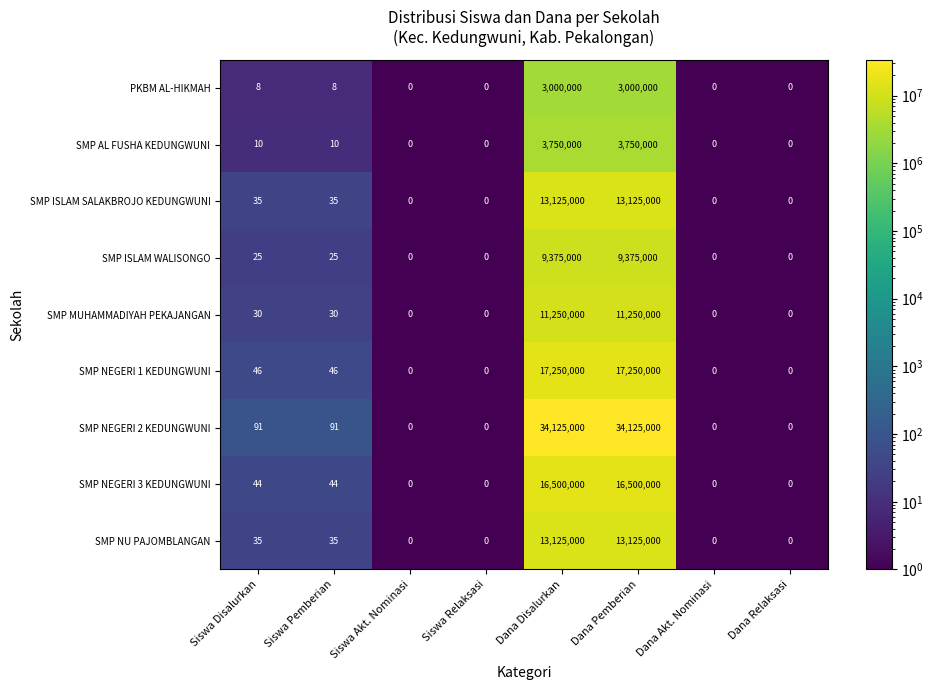

What is the greatest value displayed?

34125000